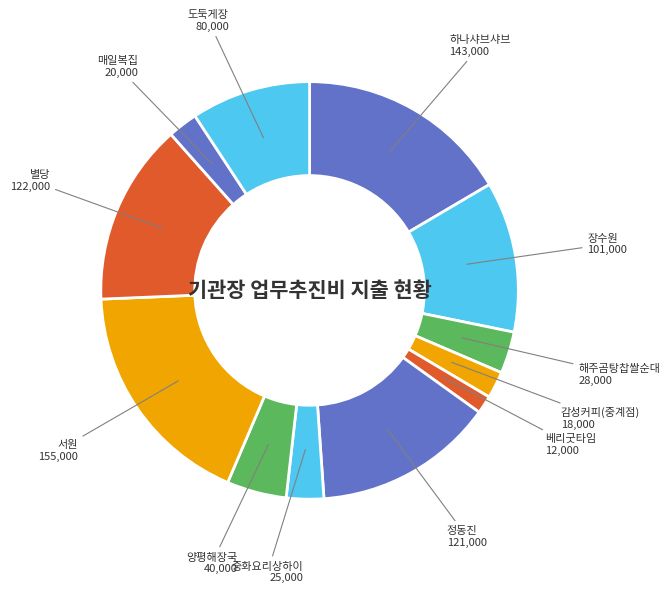

Count the number of slices in the pie.

12